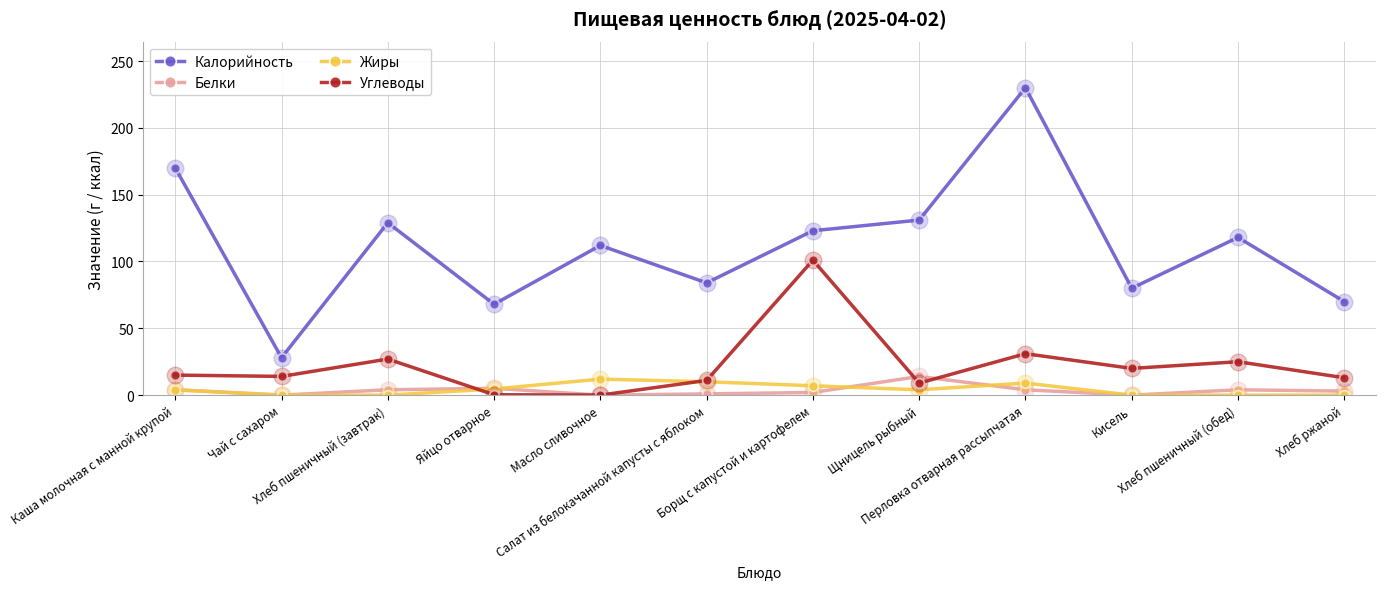

What are all the series names shown in the legend?

Калорийность, Белки, Жиры, Углеводы